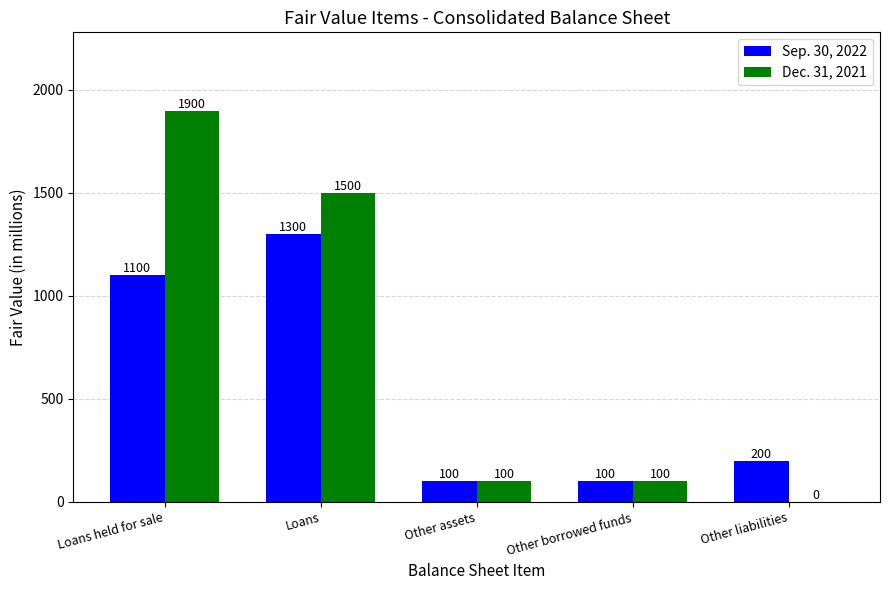

What is the average value of the Sep. 30, 2022 series?

560